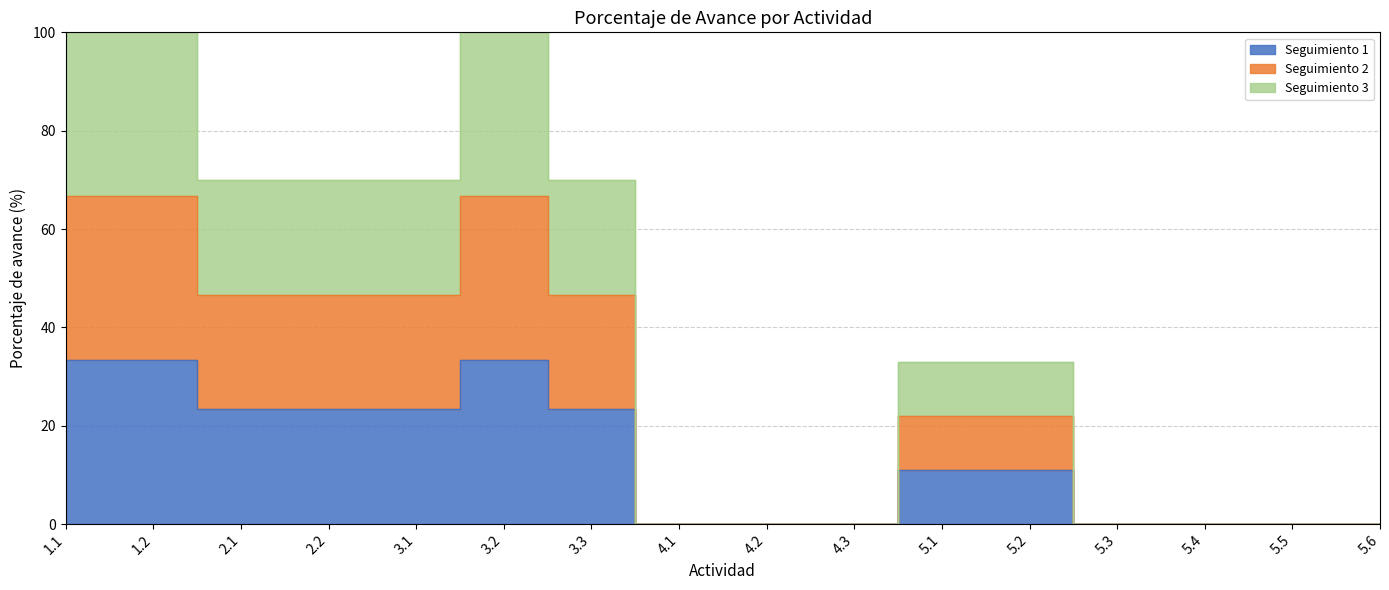

Reading right to left, extract all data points from this chart.

Seguimiento 1: 0.0	0.0	0.0	0.0	11.0	11.0	0.0	0.0	0.0	23.3	33.3	23.3	23.3	23.3	33.3	33.3
Seguimiento 2: 0.0	0.0	0.0	0.0	22.0	22.0	0.0	0.0	0.0	46.7	66.7	46.7	46.7	46.7	66.7	66.7
Seguimiento 3: 0.0	0.0	0.0	0.0	33.0	33.0	0.0	0.0	0.0	70.0	100.0	70.0	70.0	70.0	100.0	100.0